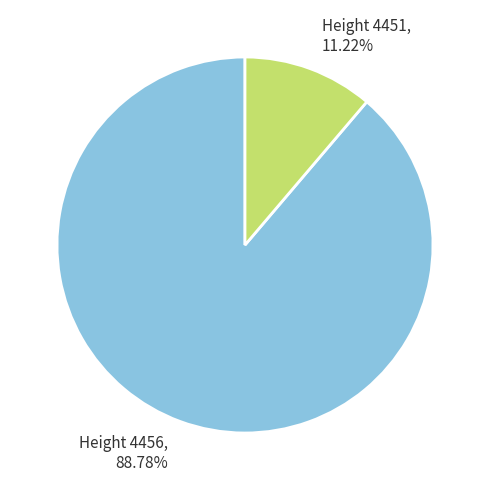

Is there a majority slice in this chart?

Yes